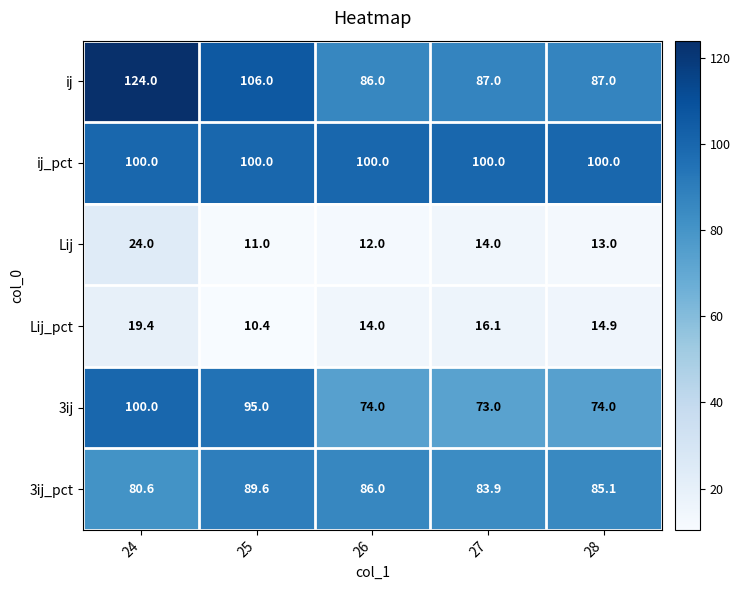

What is the sum of the Lij values at 27 and 25?

25.0